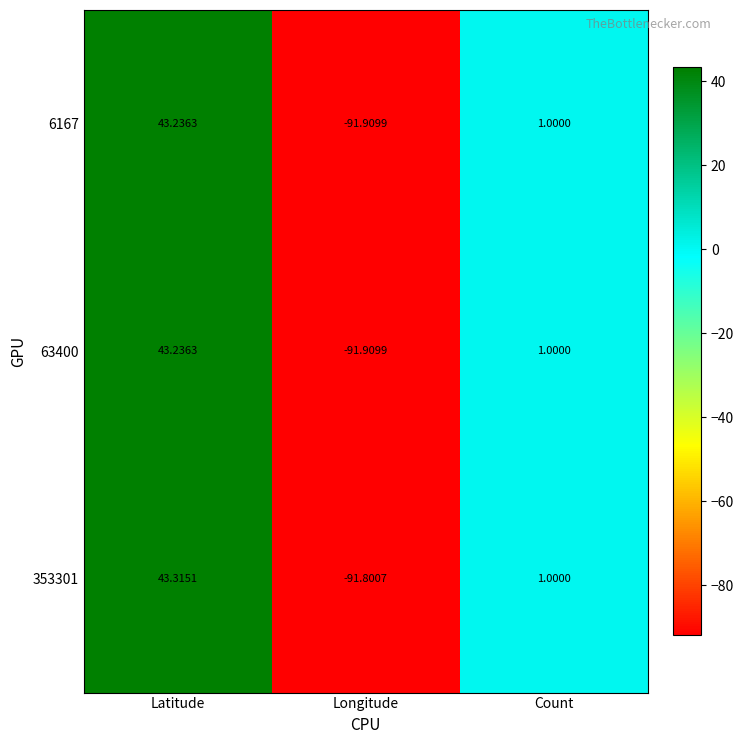

At which category is the sum across all series the highest?

Latitude